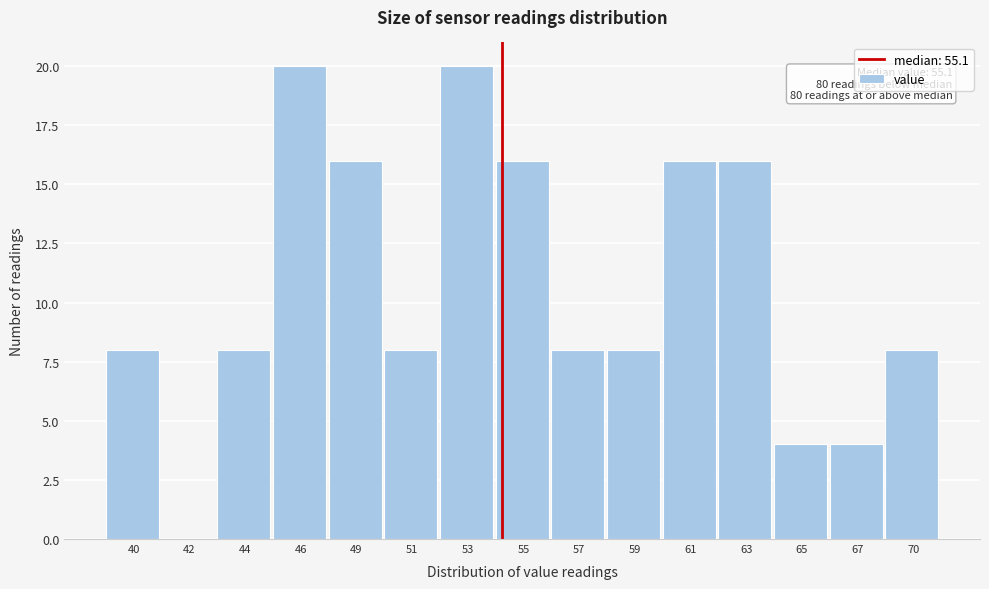

Reading left to right, extract all data points from this chart.

40=8	42=0	44=8	46=20	49=16	51=8	53=20	55=16	57=8	59=8	61=16	63=16	65=4	67=4	70=8